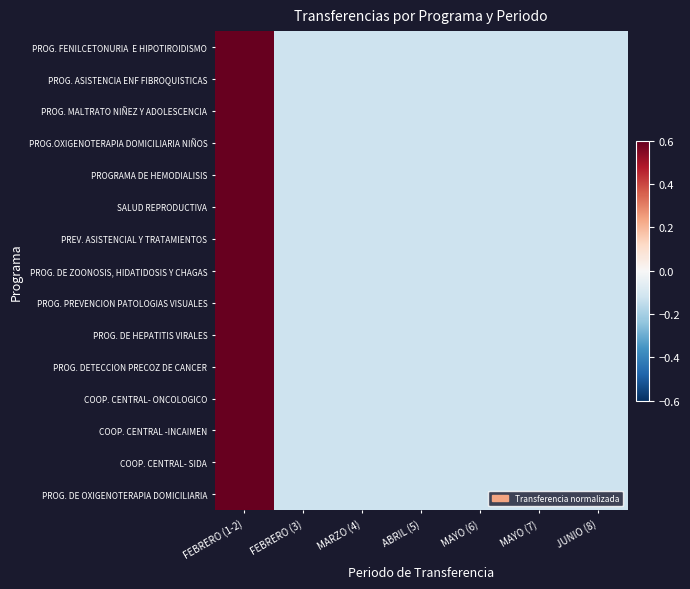

What is the minimum value shown in the chart?

-0.1